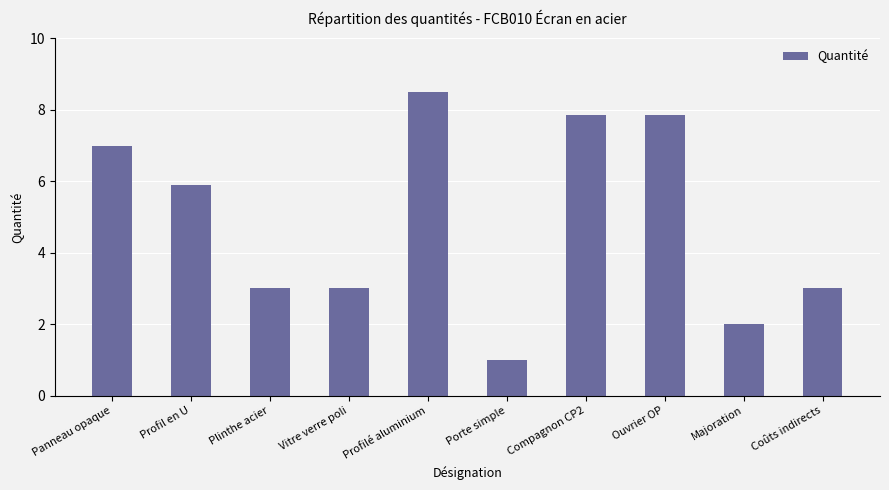

At which category does the chart reach its minimum across all series?

Porte simple